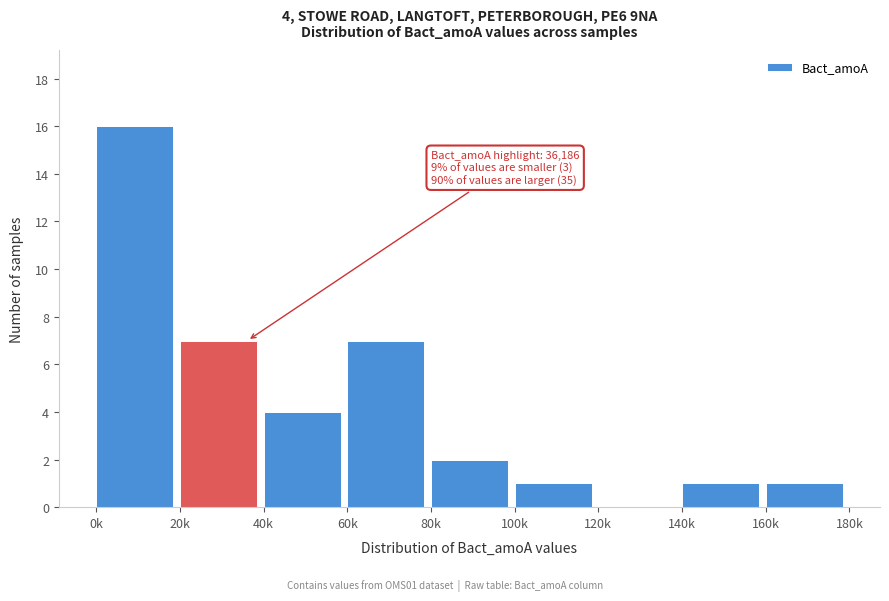

Reading left to right, what are all the values shown in this chart?

0k=16	20k=7	40k=4	60k=7	80k=2	100k=1	120k=0	140k=1	160k=1